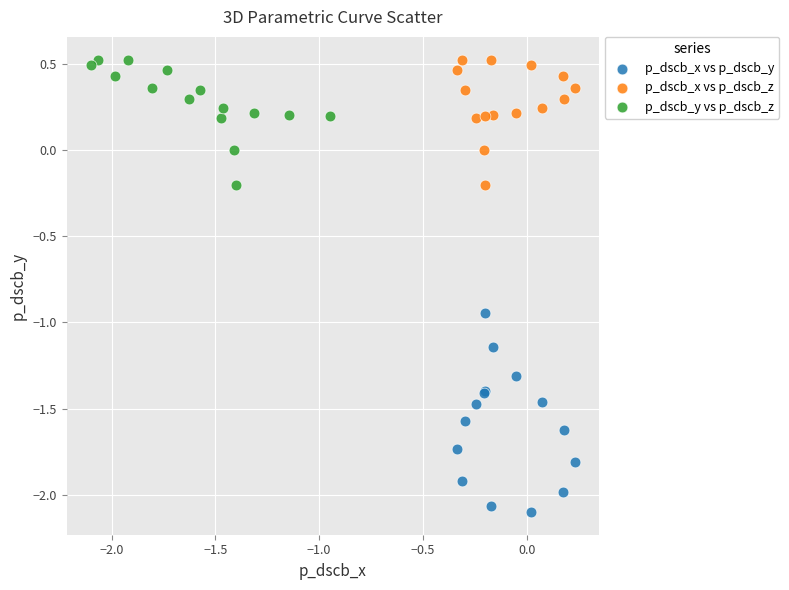

Which series contains the lowest Y value?

p_dscb_x vs p_dscb_y